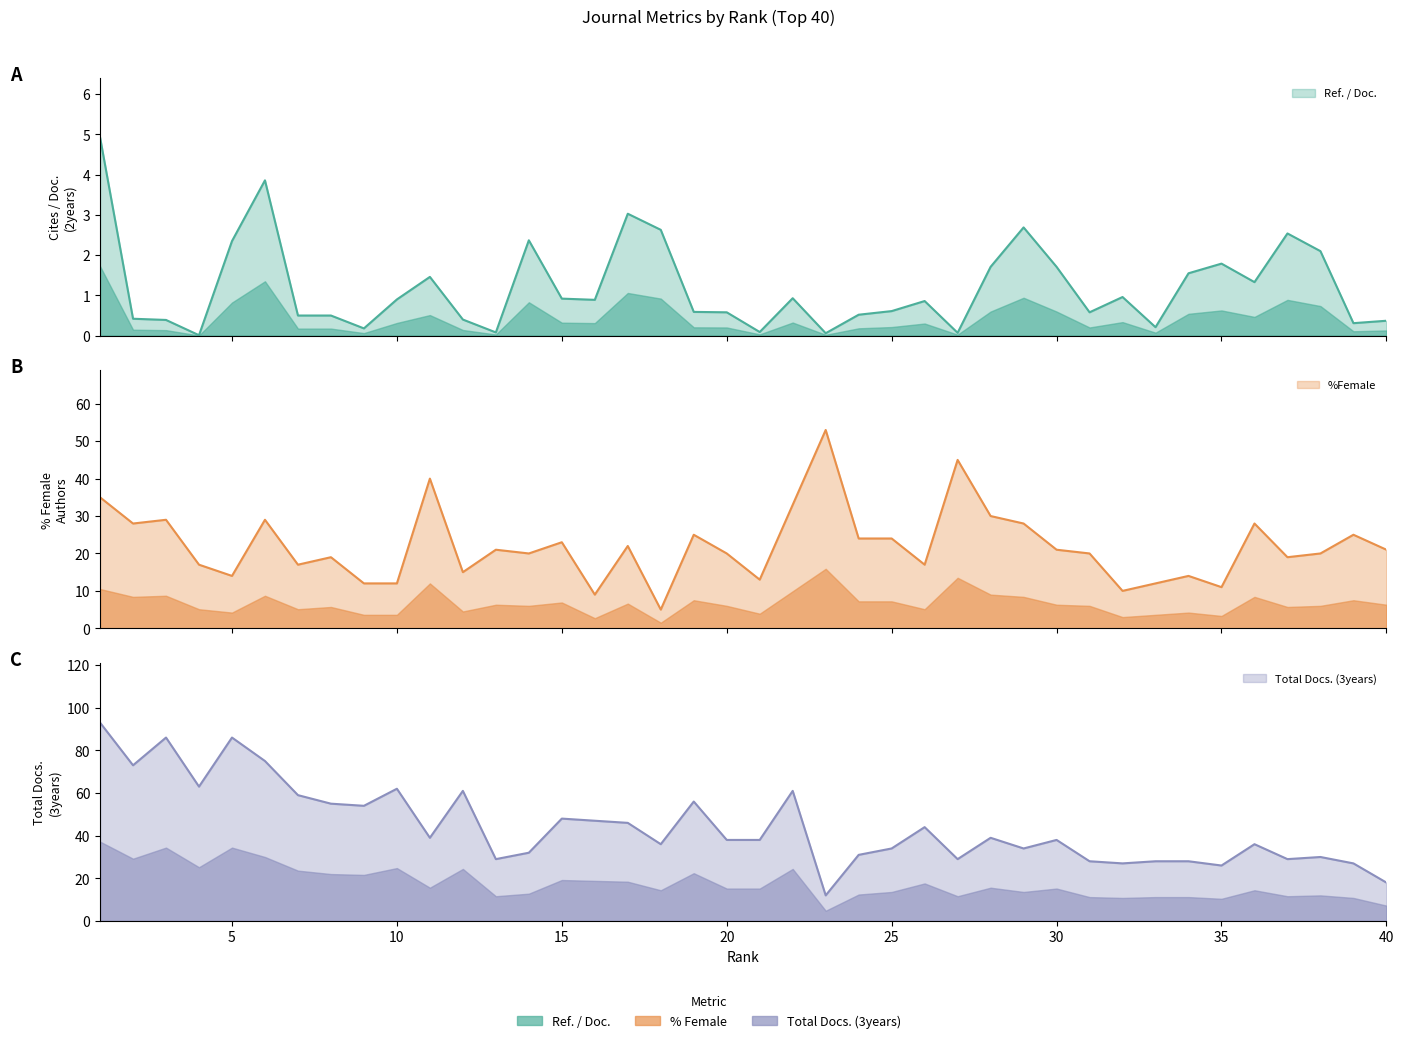

Which series has the widest spread of values?

Total Docs. (3years)